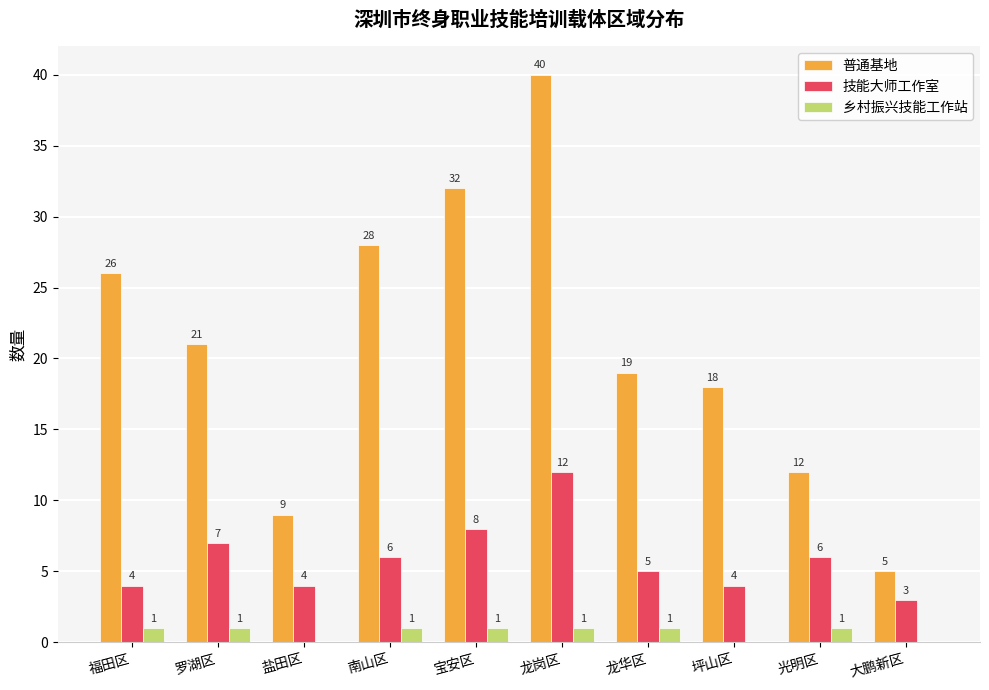

Is the value of 普通基地 at 光明区 greater than the value of 乡村振兴技能工作站 at 南山区?

Yes